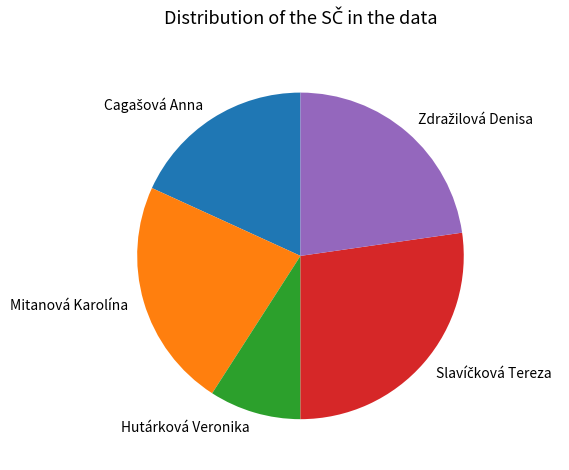

Which category has the smallest portion of the pie?

Hutárková Veronika